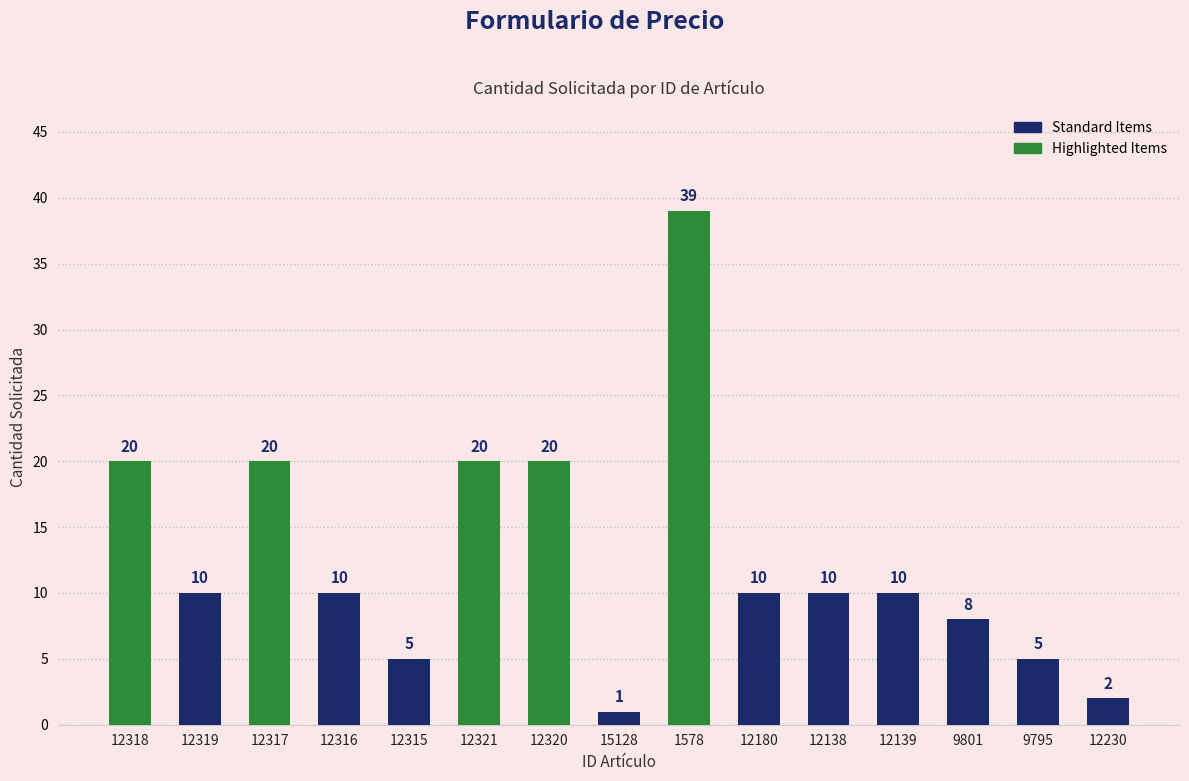

Where does the data first go above 10?

12318